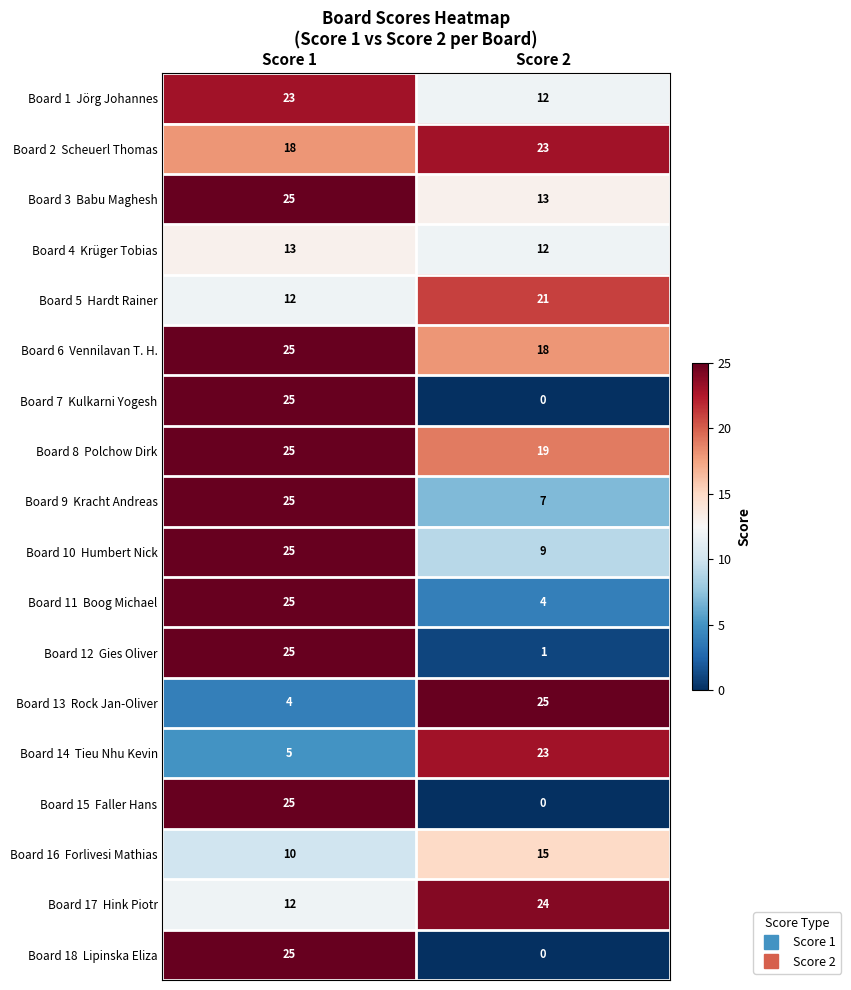

At which category is the sum across all series the highest?

Score 1